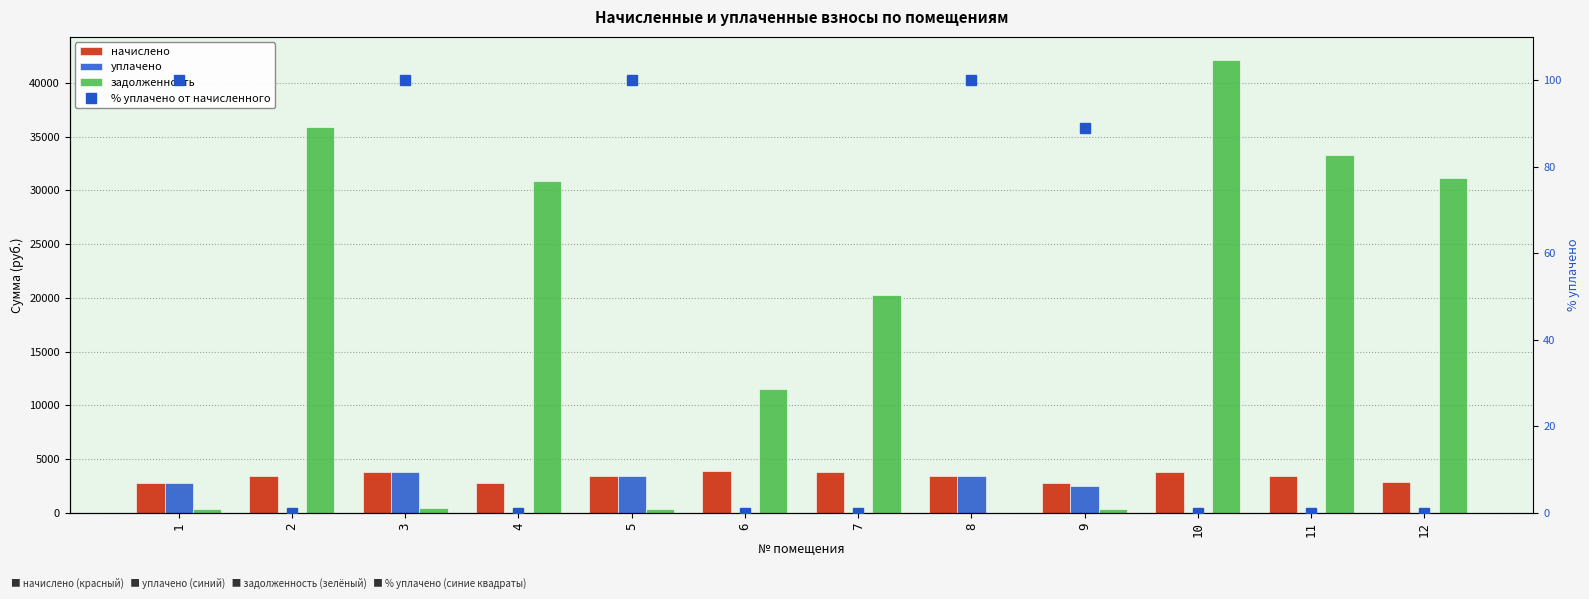

At how many categories does at least one series exceed 38341?

1